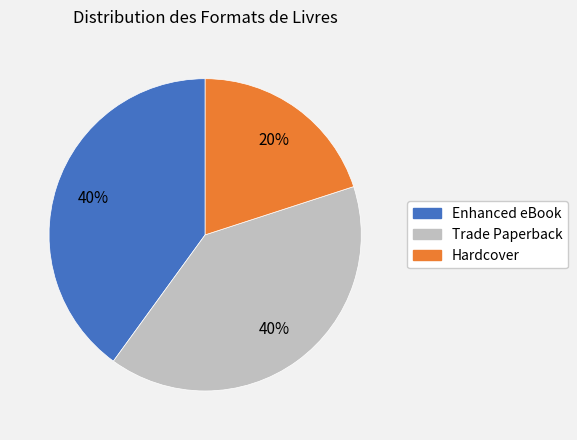

Do Trade Paperback and Enhanced eBook together represent more than half of the pie?

Yes